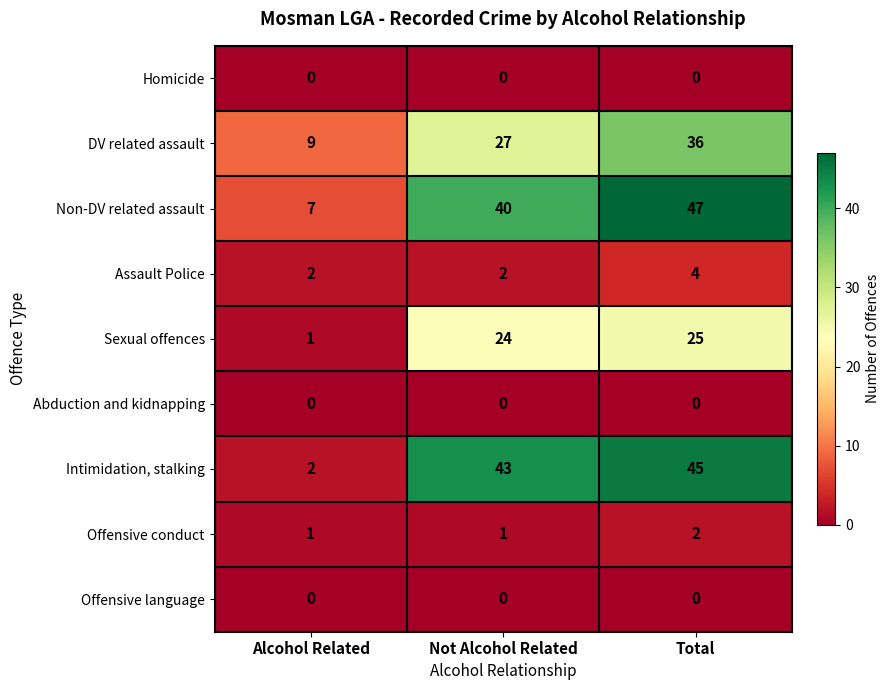

Reading right to left, what are all the values shown in this chart?

Homicide: Total=0	Not Alcohol Related=0	Alcohol Related=0
DV related assault: Total=36	Not Alcohol Related=27	Alcohol Related=9
Non-DV related assault: Total=47	Not Alcohol Related=40	Alcohol Related=7
Assault Police: Total=4	Not Alcohol Related=2	Alcohol Related=2
Sexual offences: Total=25	Not Alcohol Related=24	Alcohol Related=1
Abduction and kidnapping: Total=0	Not Alcohol Related=0	Alcohol Related=0
Intimidation, stalking: Total=45	Not Alcohol Related=43	Alcohol Related=2
Offensive conduct: Total=2	Not Alcohol Related=1	Alcohol Related=1
Offensive language: Total=0	Not Alcohol Related=0	Alcohol Related=0